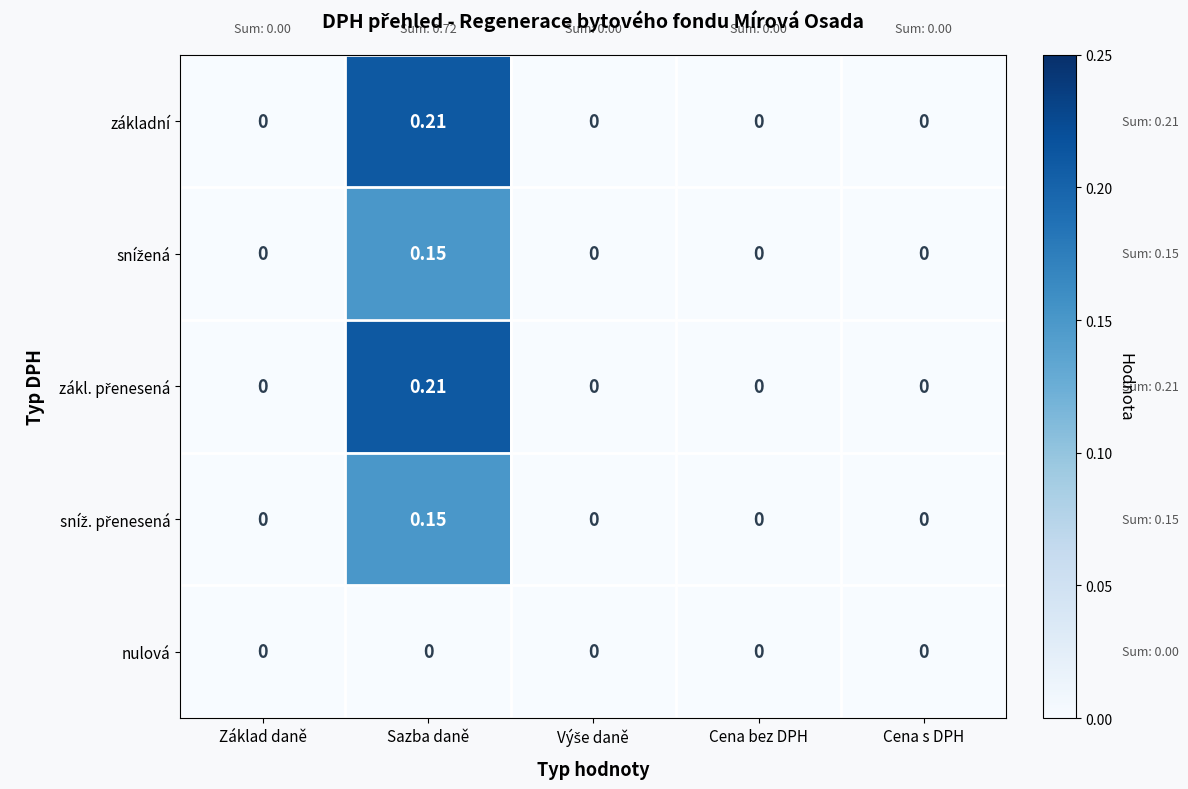

At which category is the sum across all series the highest?

Sazba daně